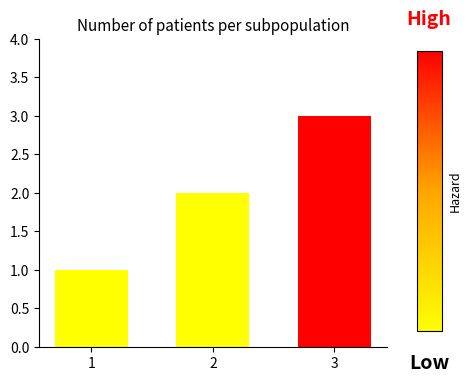

Rank the categories by value from lowest to highest.

1, 2, 3